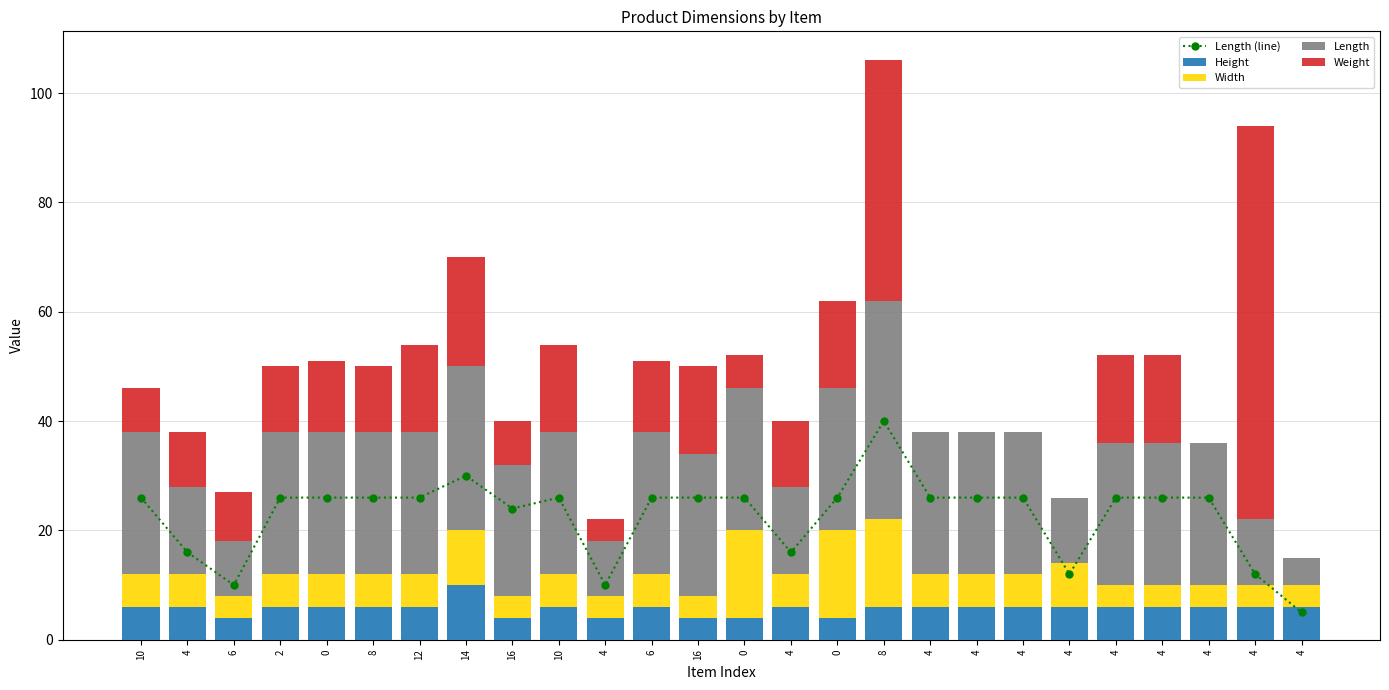

Which has a higher value, 8 or 4?

8